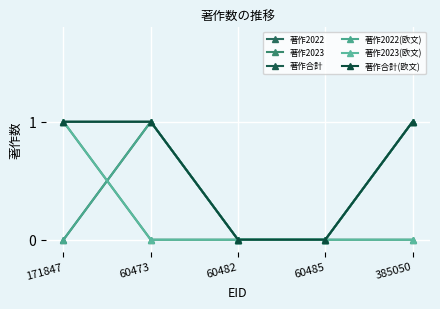

What is the difference between the maximum and minimum values in the 著作2022(欧文) series?

1